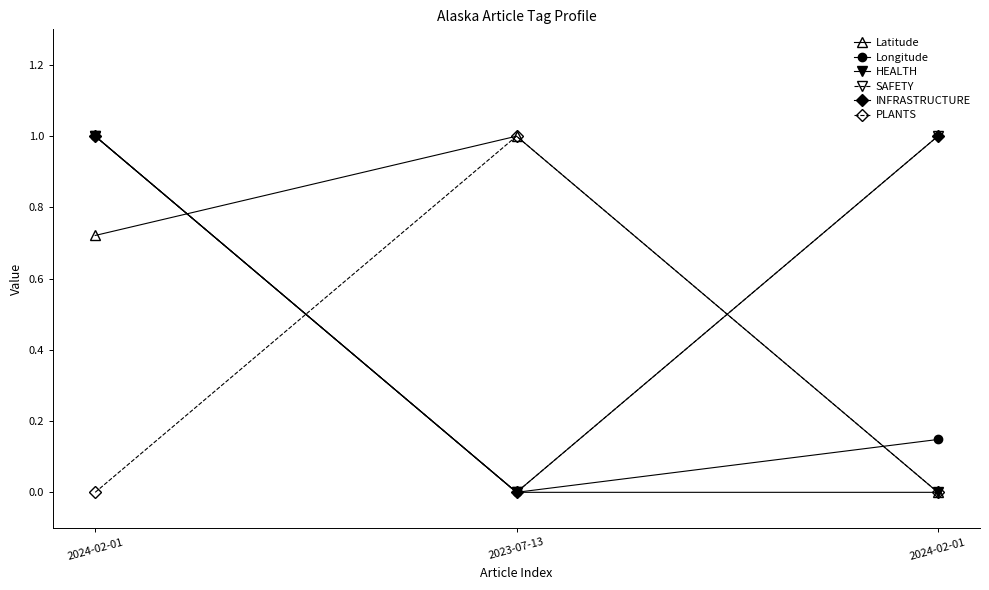

Is this an area chart (filled region under the line)?

No